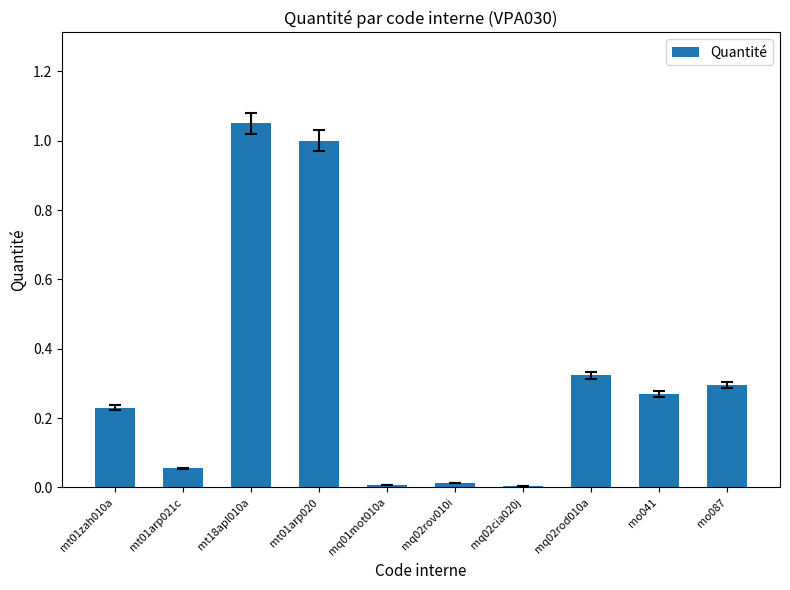

What is the label of the 1st bar from the left?

mt01zah010a